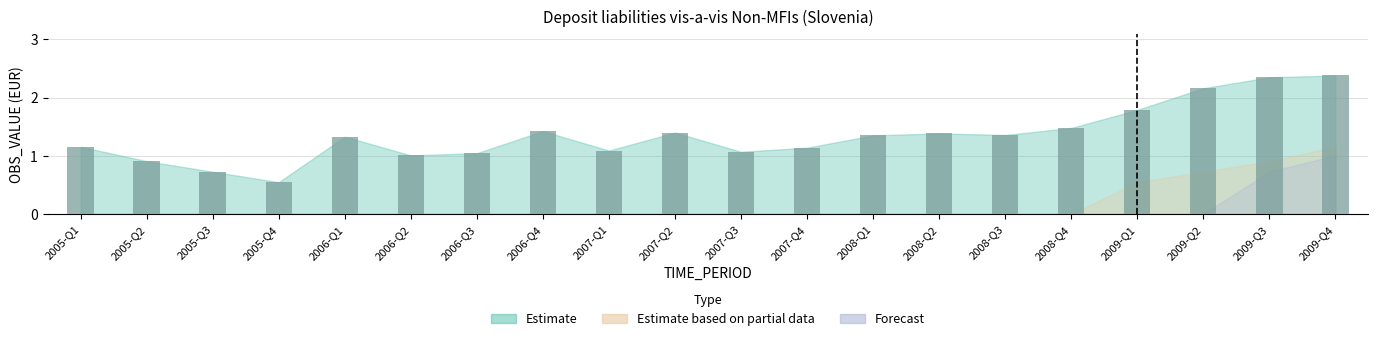

What is the ratio of the value at 2009-Q4 to the value at 2008-Q2?

1.7